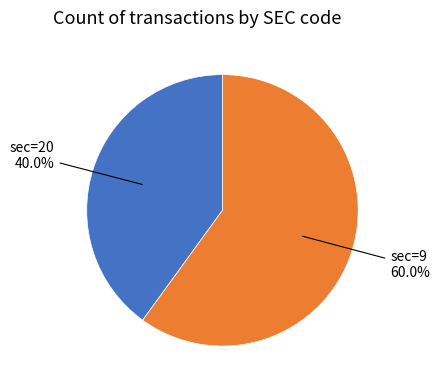

Which slice is the smallest?

sec=20